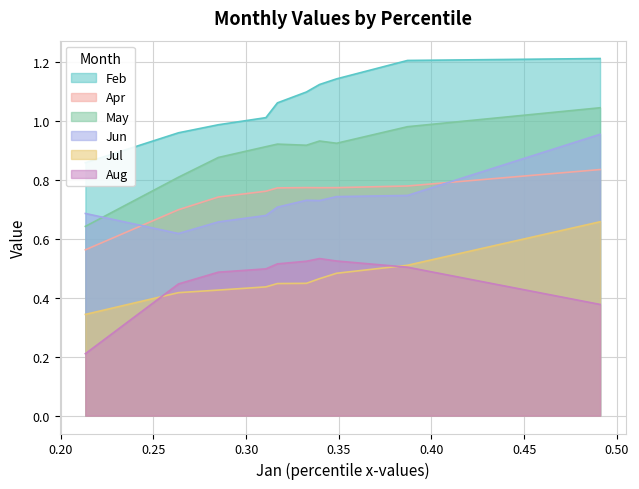

Is it true that Apr equals 1.3 at pct85?

False